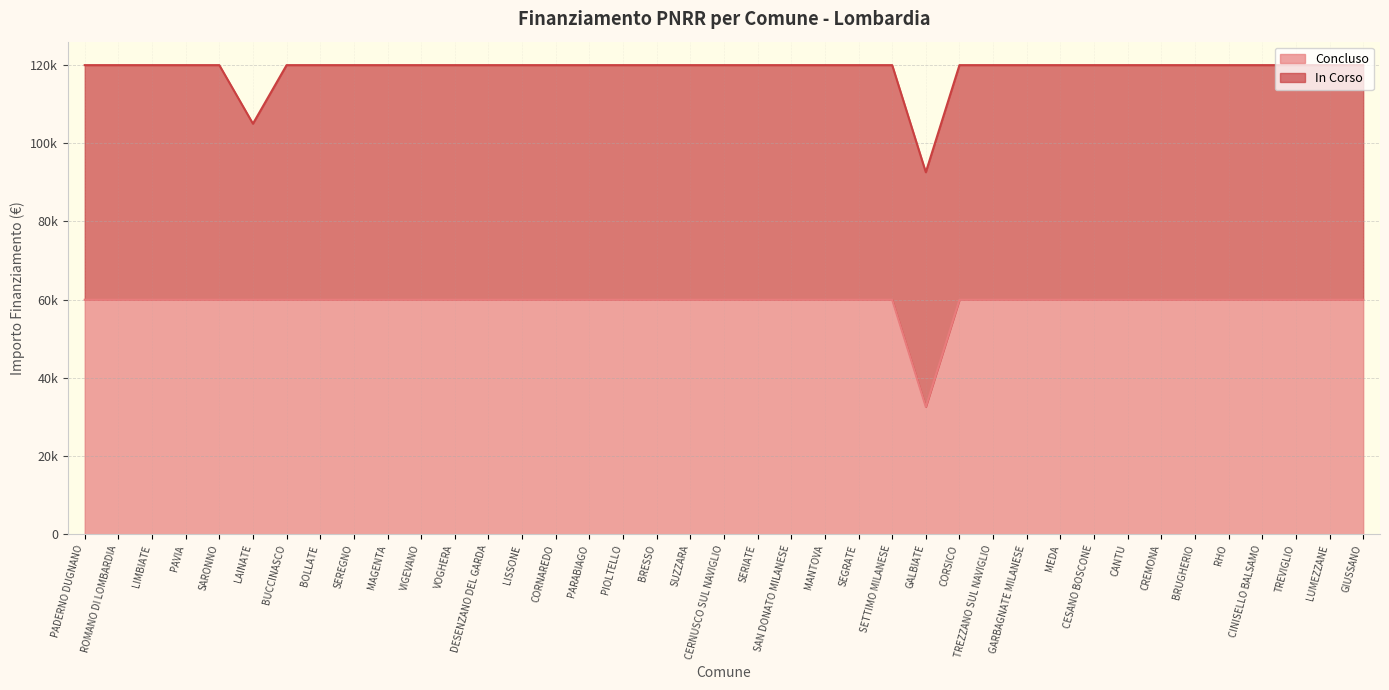

Reading left to right, extract all data points from this chart.

59966	59966	59966	59966	59966	59966	59966	59966	59966	59966	59966	59966	59966	59966	59966	59966	59966	59966	59966	59966	59966	59966	59966	59966	59966	32589	59966	59966	59966	59966	59966	59966	59966	59966	59966	59966	59966	59966	59966